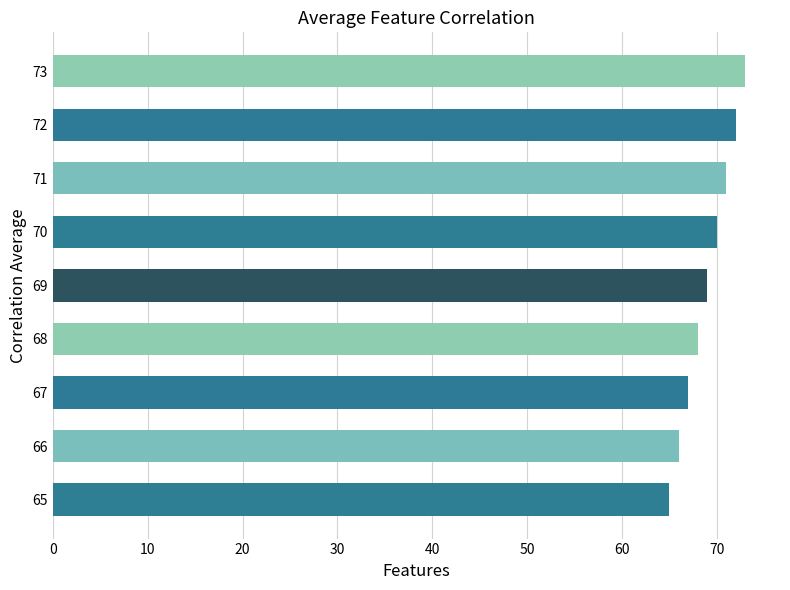

What is the minimum value shown in the chart?

65